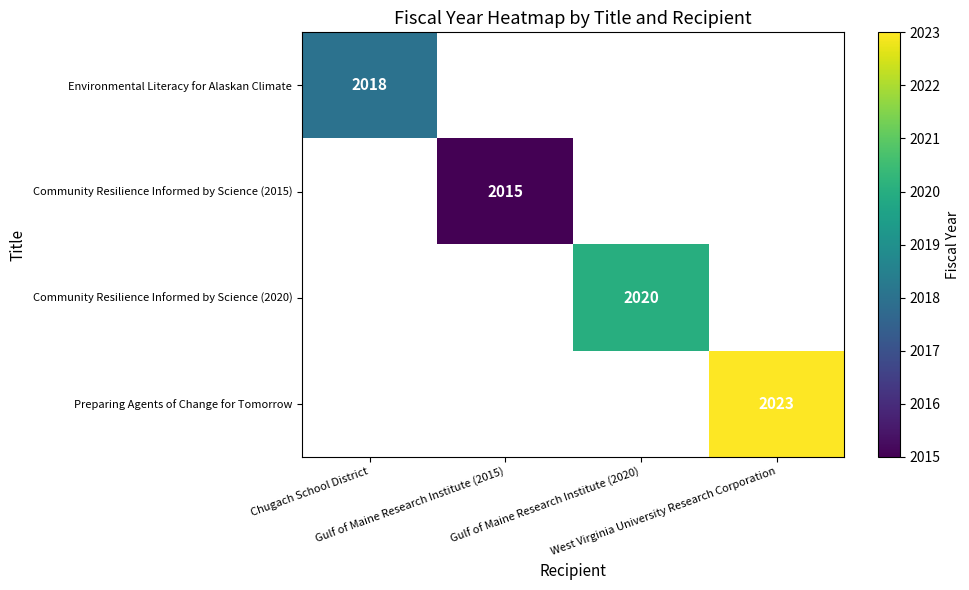

Which series has the largest range (max minus min)?

Environmental Literacy for Alaskan Climate